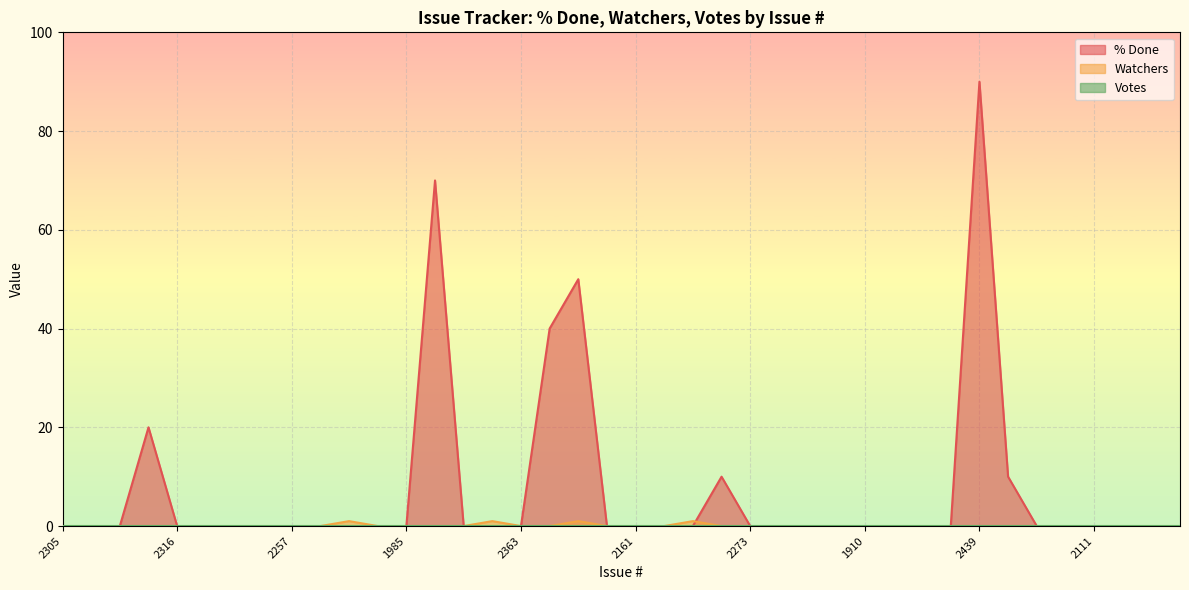

Count the number of categories in the chart.

40